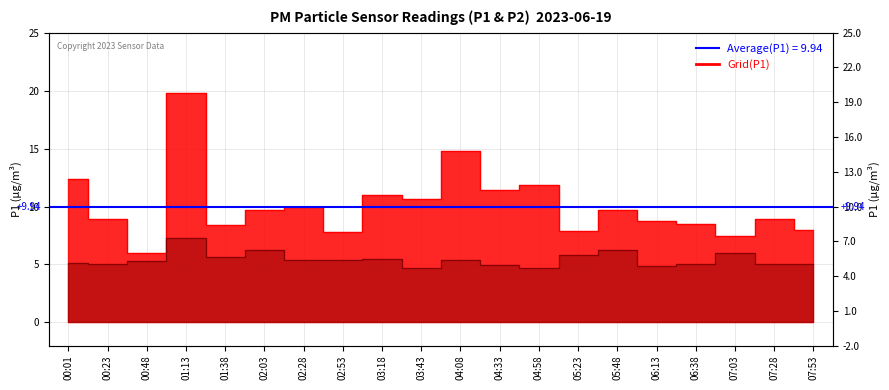

At which label does P2 reach its minimum?

04:58